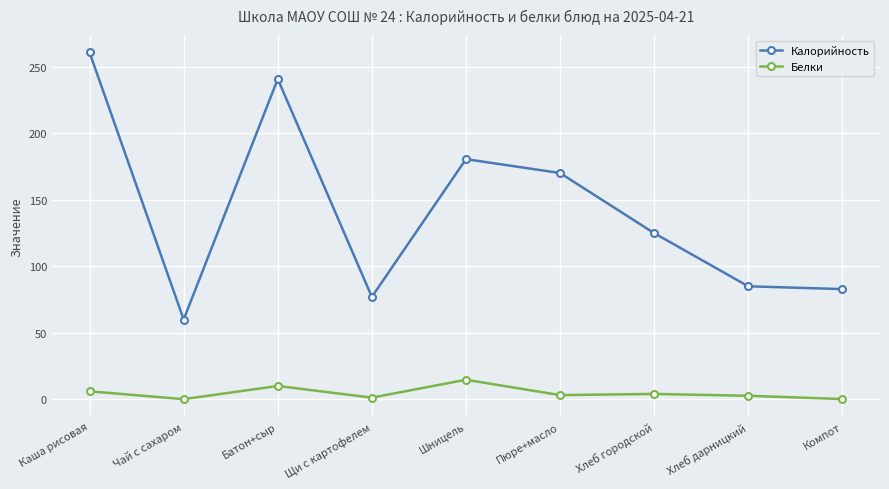

At which category does Калорийность reach its first local peak?

Батон+сыр